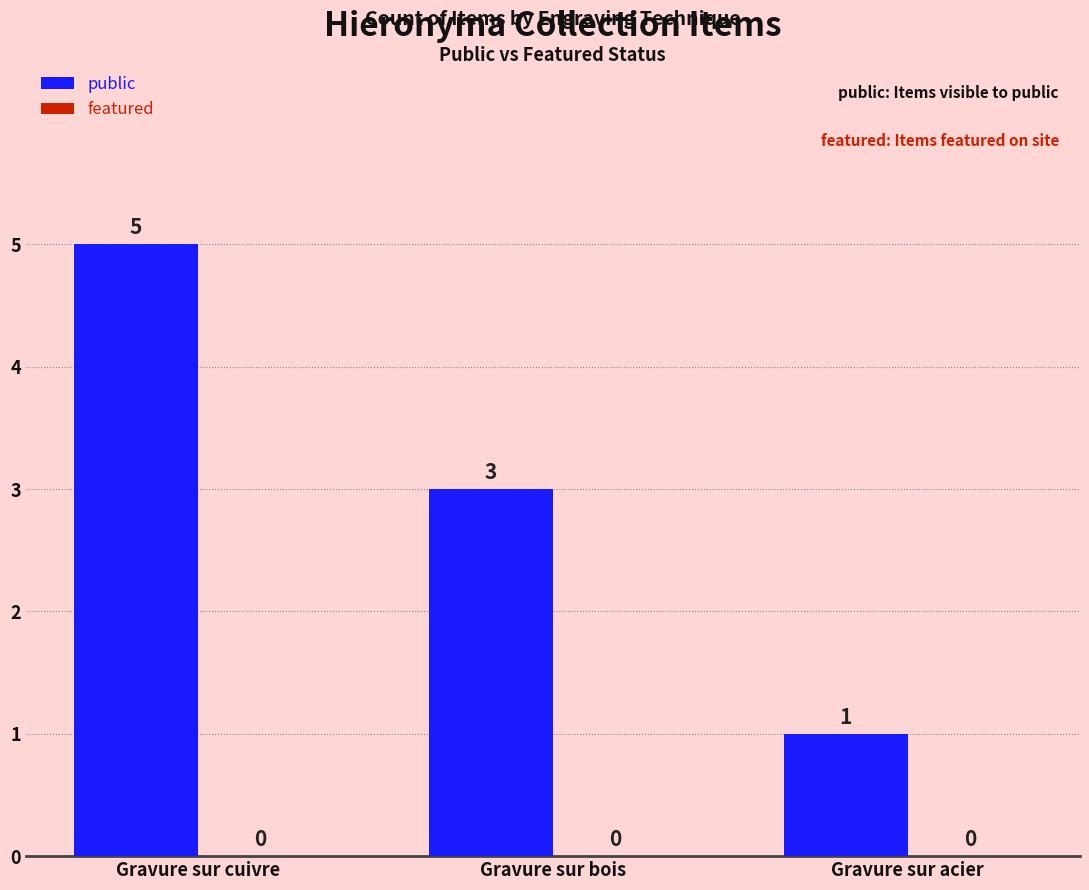

List the labels in order of value, smallest first.

Gravure sur acier, Gravure sur bois, Gravure sur cuivre